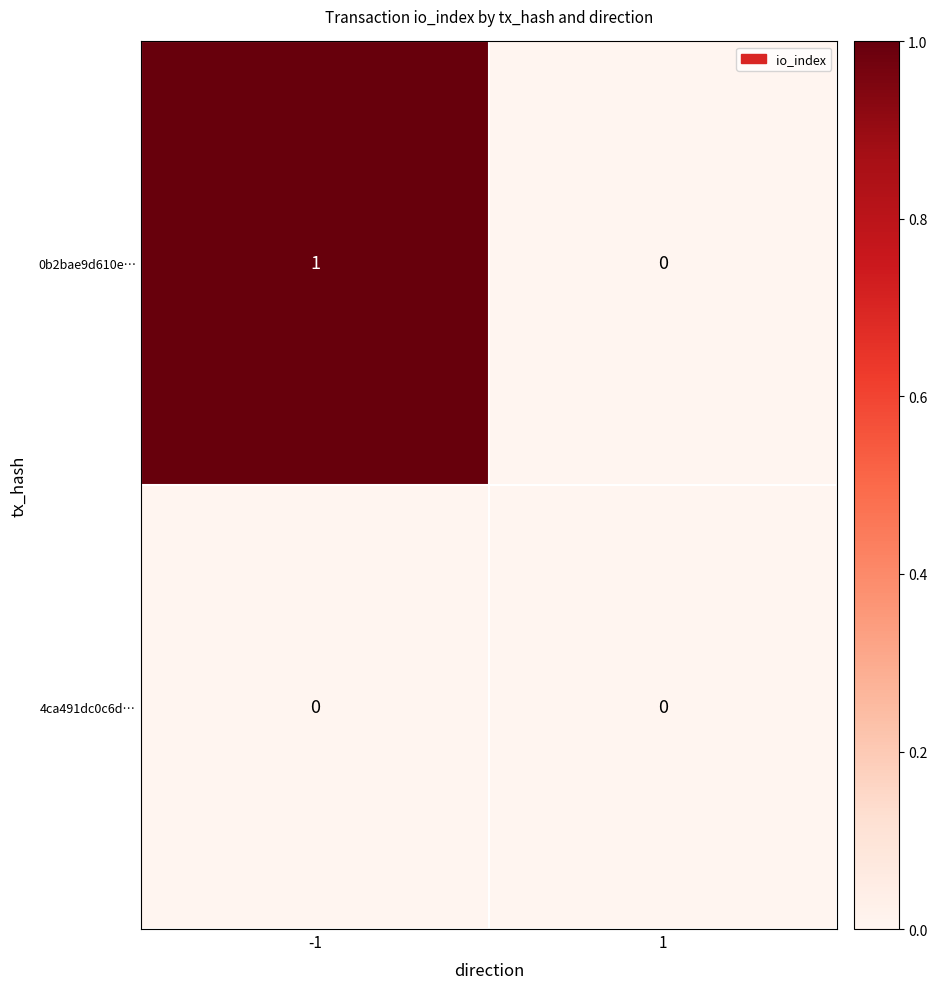

List the series in order of their peak value, lowest first.

4ca491dc0c6d…, 0b2bae9d610e…